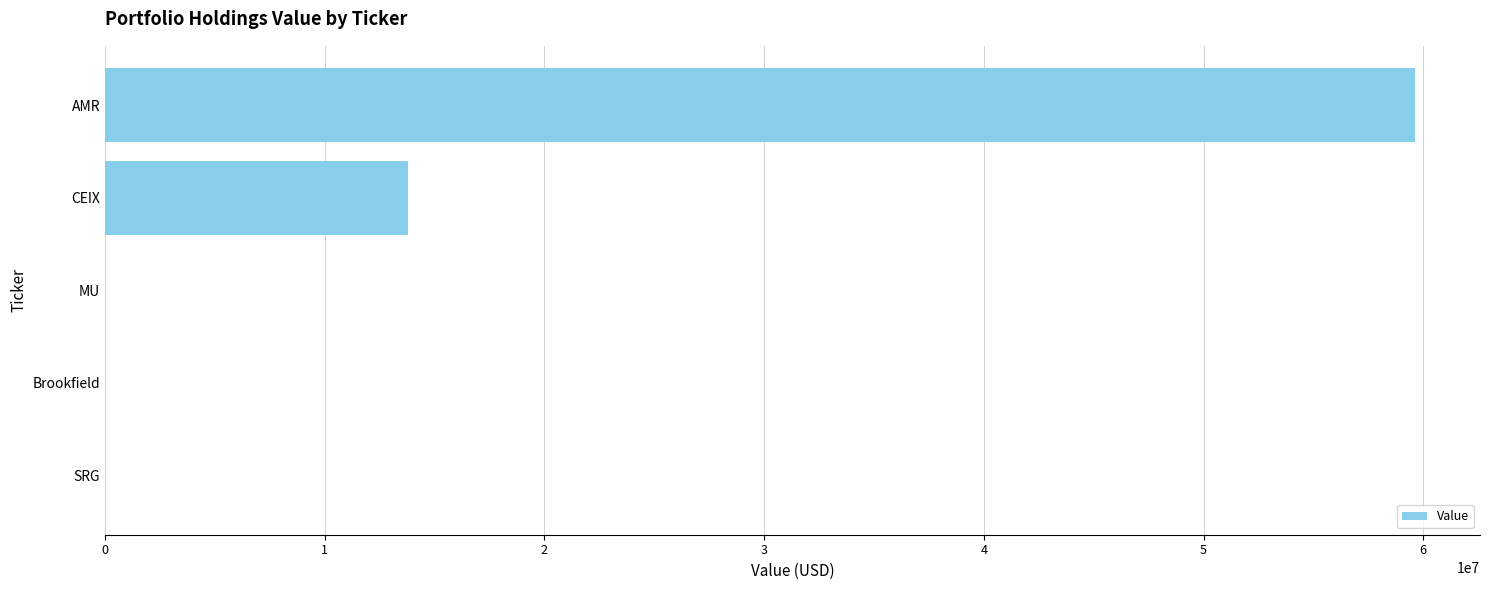

Reading top to bottom, what are all the values shown in this chart?

AMR=59605020	CEIX=13797572	MU=0	Brookfield=0	SRG=0